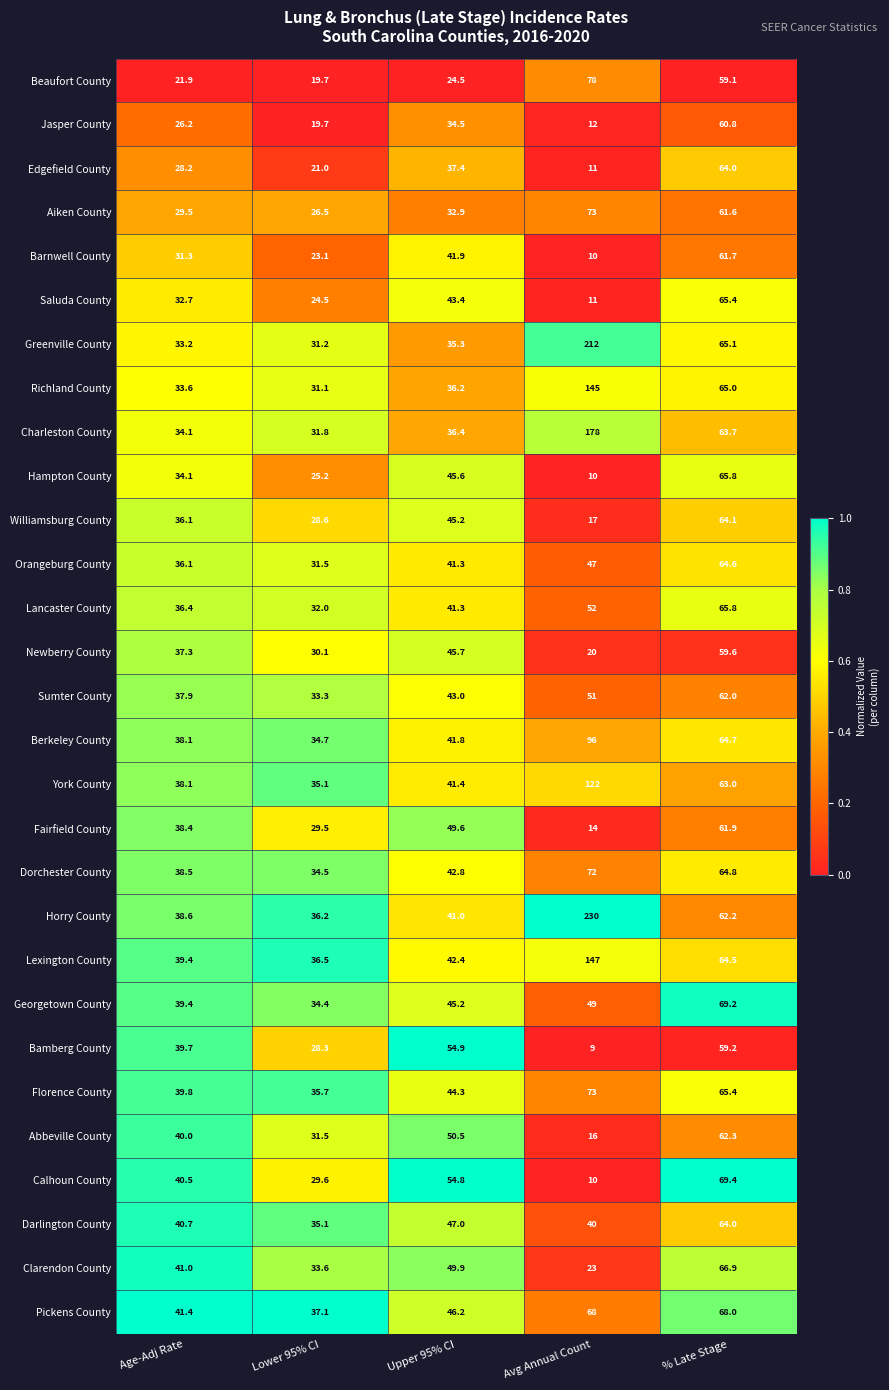

Is it true that Orangeburg County equals 41.3 at Upper 95% CI?

True